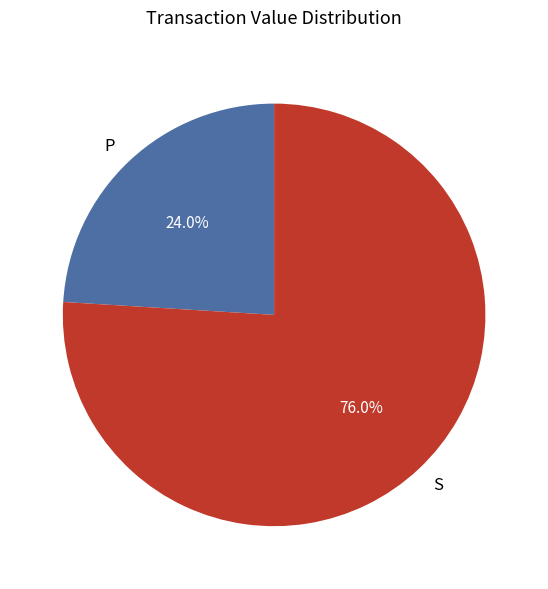

Approximately how many times larger is the value at P compared to S?

0.3